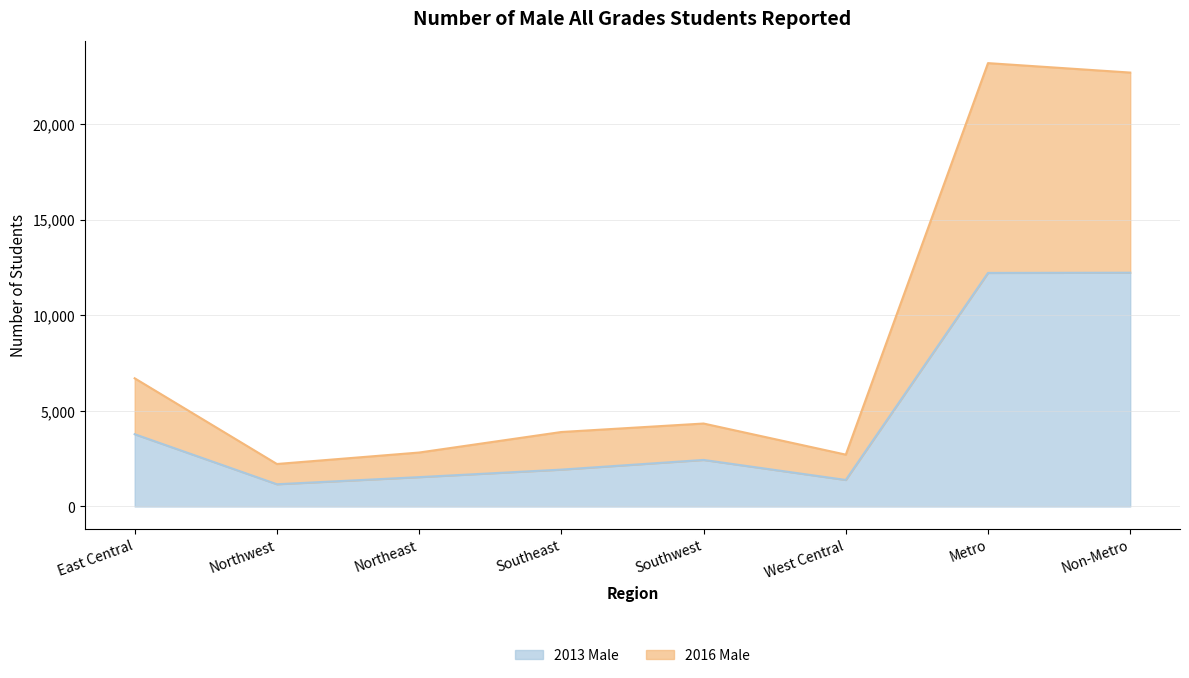

How many data points in 2016 Male are above 4336?

3